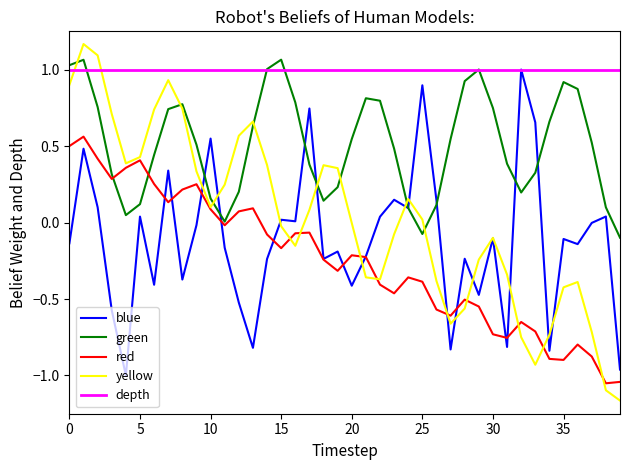

Which series has the largest total across all categories?

depth